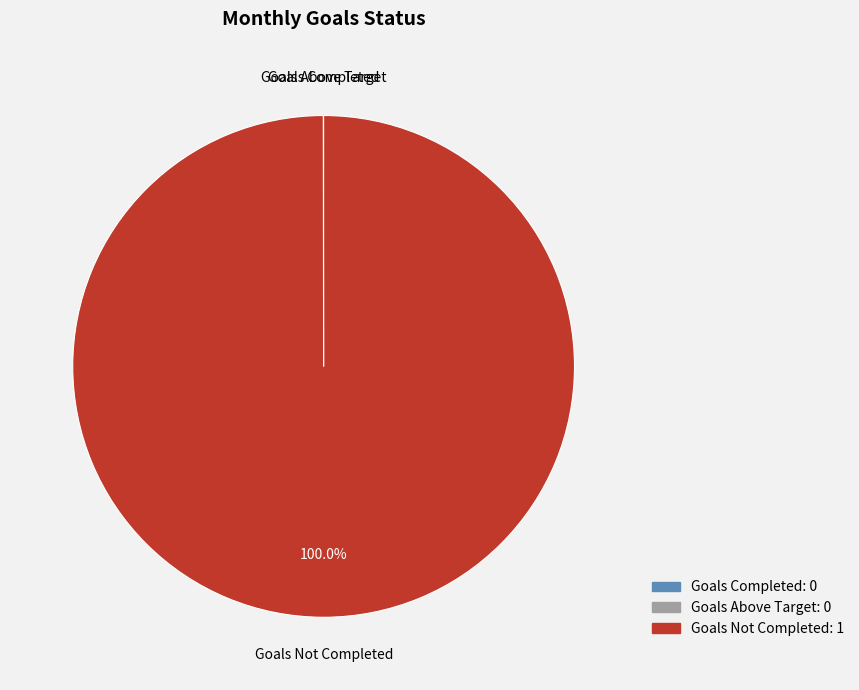

Which category has the biggest portion of the pie?

Goals Not Completed